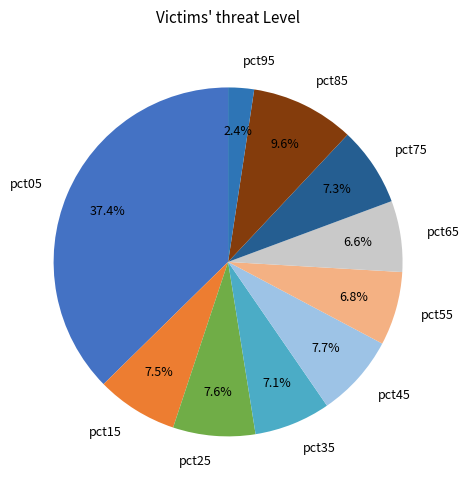

To the nearest percent, what is the average slice percentage?

10%